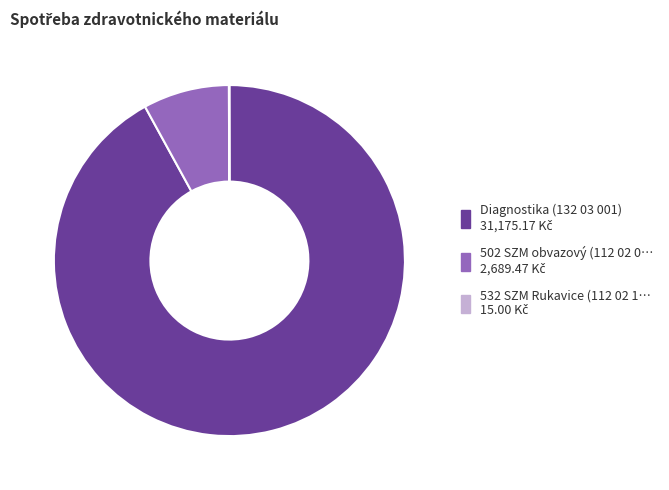

Is there a majority slice in this chart?

Yes